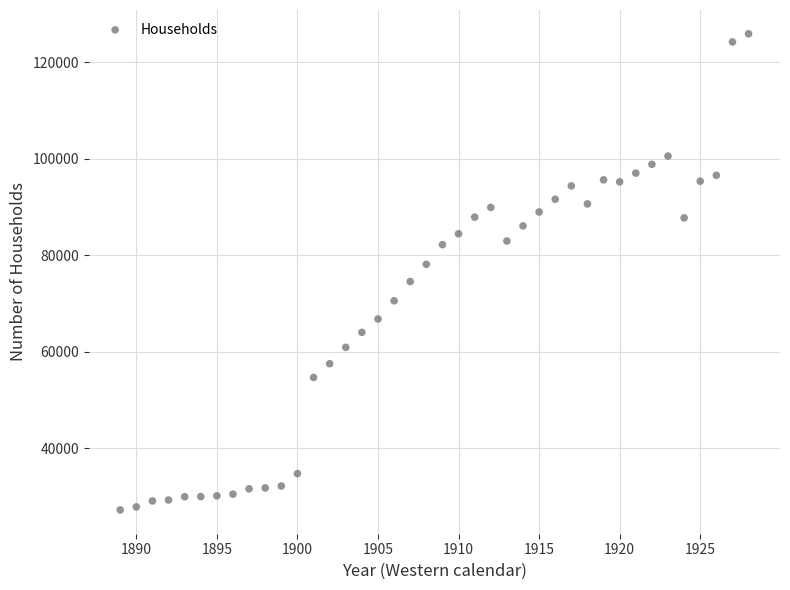

What is the range of X values (max minus min)?

39